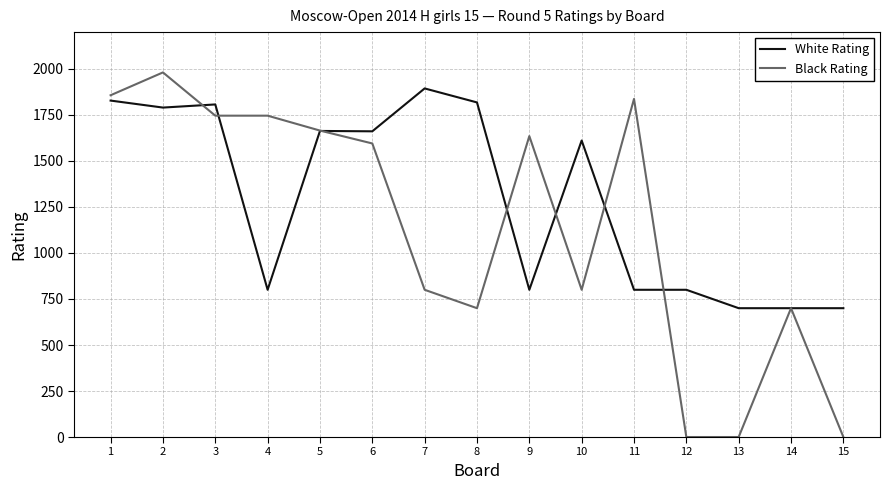

Rank the series by their average value, from highest to lowest.

White Rating, Black Rating